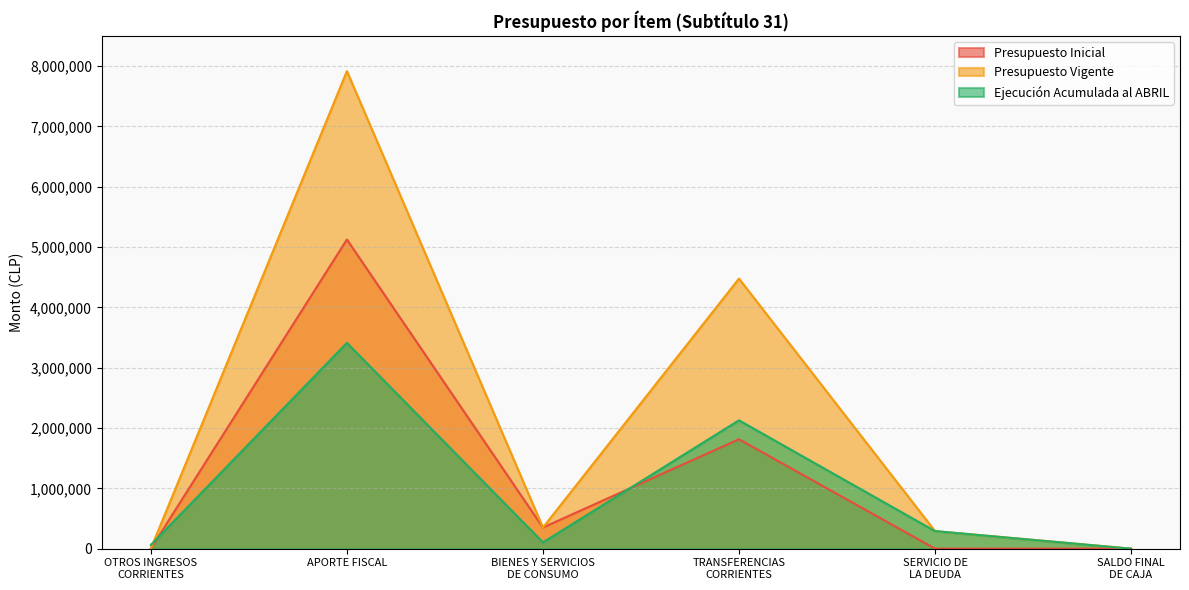

Which has a higher value, OTROS INGRESOS
CORRIENTES or APORTE FISCAL?

APORTE FISCAL